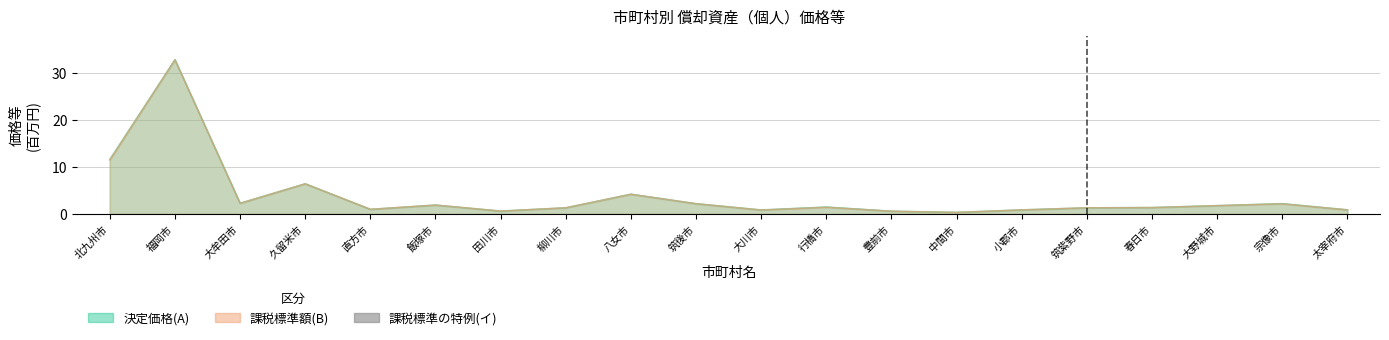

How many bars are there in total?

20